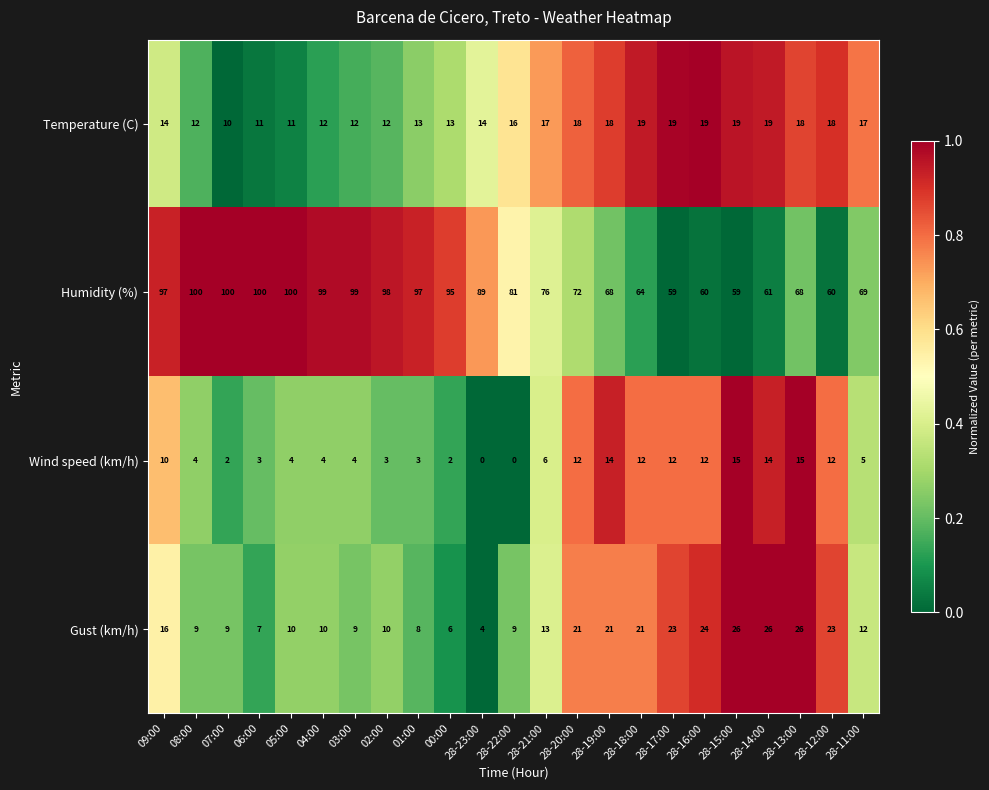

At how many categories does at least one series exceed 0?

23